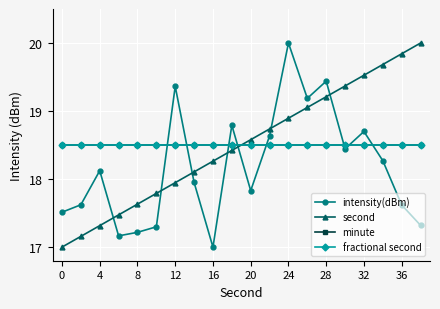

Does the chart have visible grid lines?

Yes